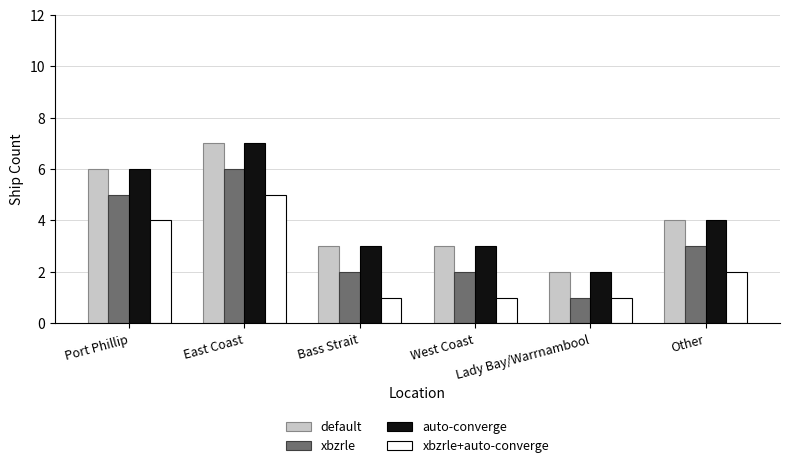

What is the highest value of the default series?

7